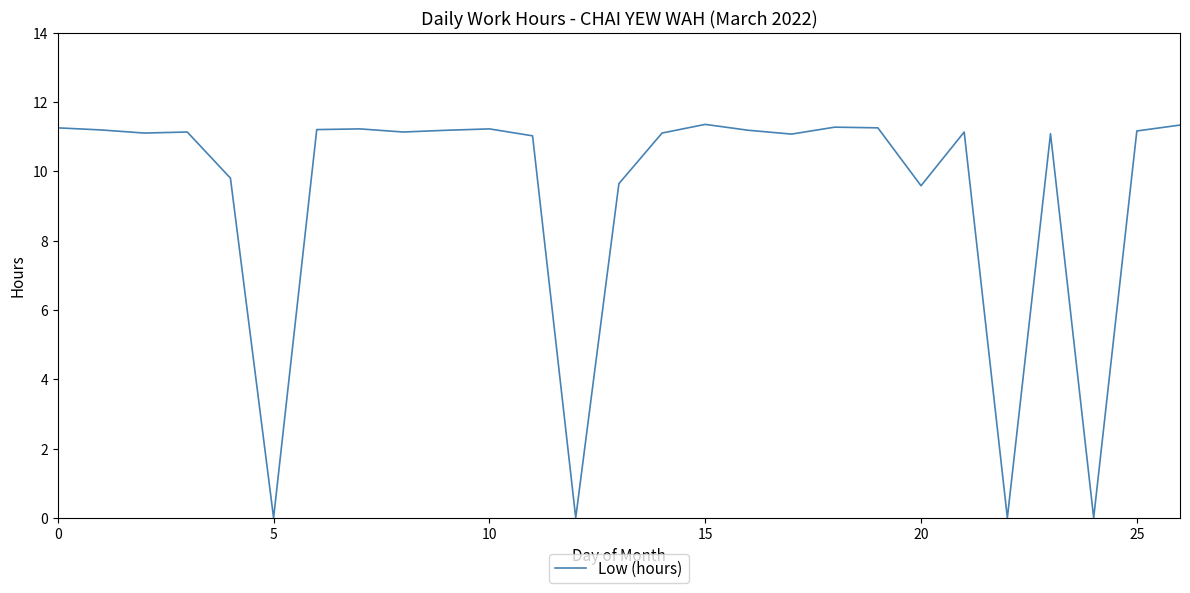

Does the chart display data point markers on the line(s)?

No